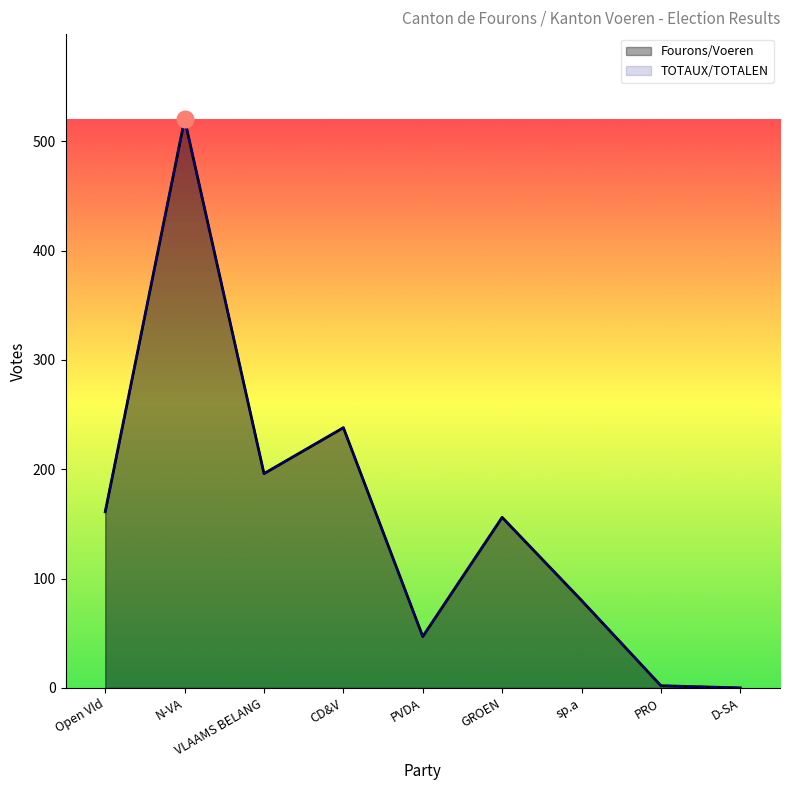

In Fourons/Voeren, how many points are lower than both neighbors (excluding endpoints)?

2